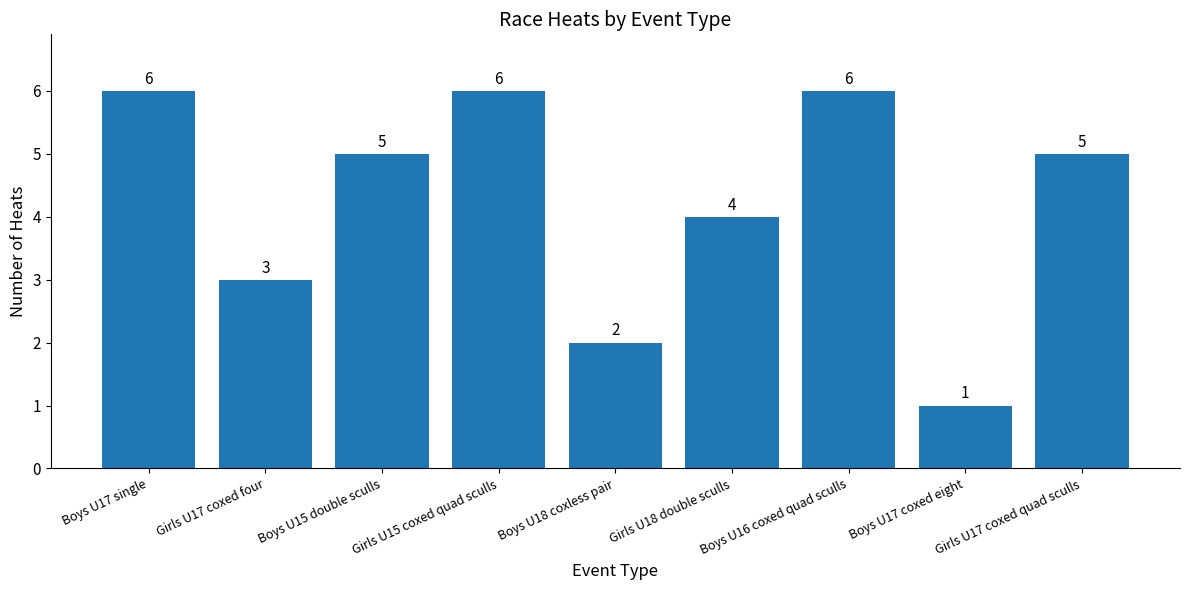

The chart shows a value of 1 at Boys U17 coxed eight. True or false?

True